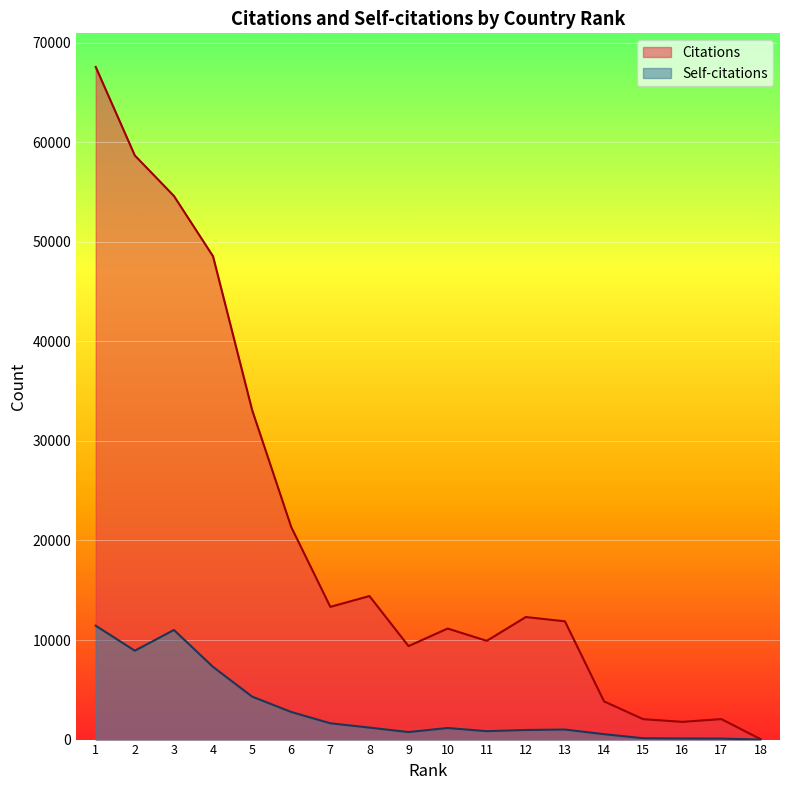

How many data points in Self-citations are above 1163?

8